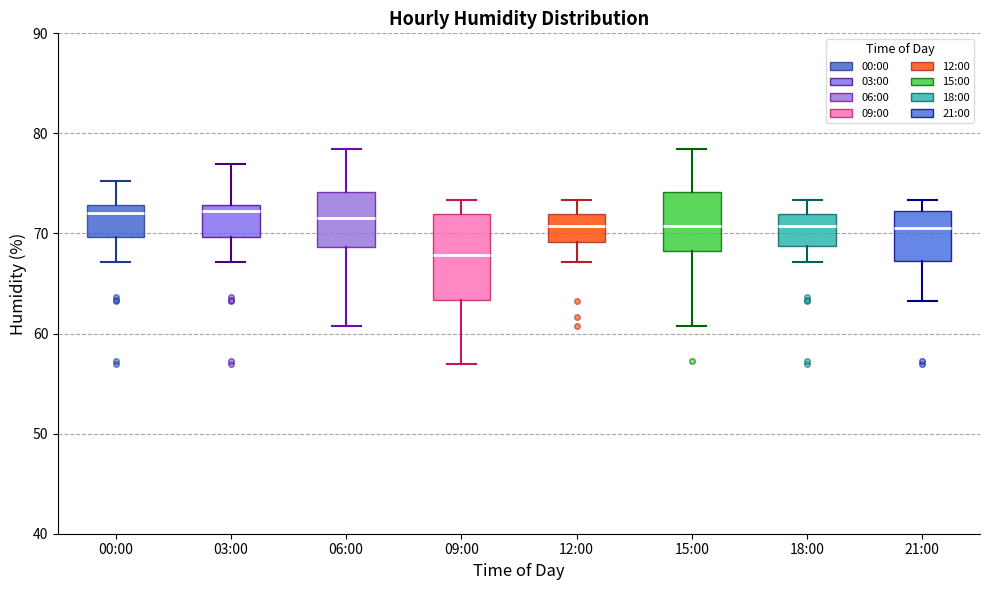

Reading left to right, transcribe this box plot: for each box, give where its median line is, the range the box spans, and where its two whiskers end, as read against the y-axis. The values are not printed on the chart, so give them approximately, as read against the axis.

00:00: median 72, box 70 to 73, whiskers 67 to 75
03:00: median 72, box 70 to 73, whiskers 67 to 77
06:00: median 72, box 69 to 74, whiskers 61 to 78
09:00: median 68, box 63 to 72, whiskers 57 to 73
12:00: median 71, box 69 to 72, whiskers 67 to 73
15:00: median 71, box 68 to 74, whiskers 61 to 78
18:00: median 71, box 69 to 72, whiskers 67 to 73
21:00: median 71, box 67 to 72, whiskers 63 to 73